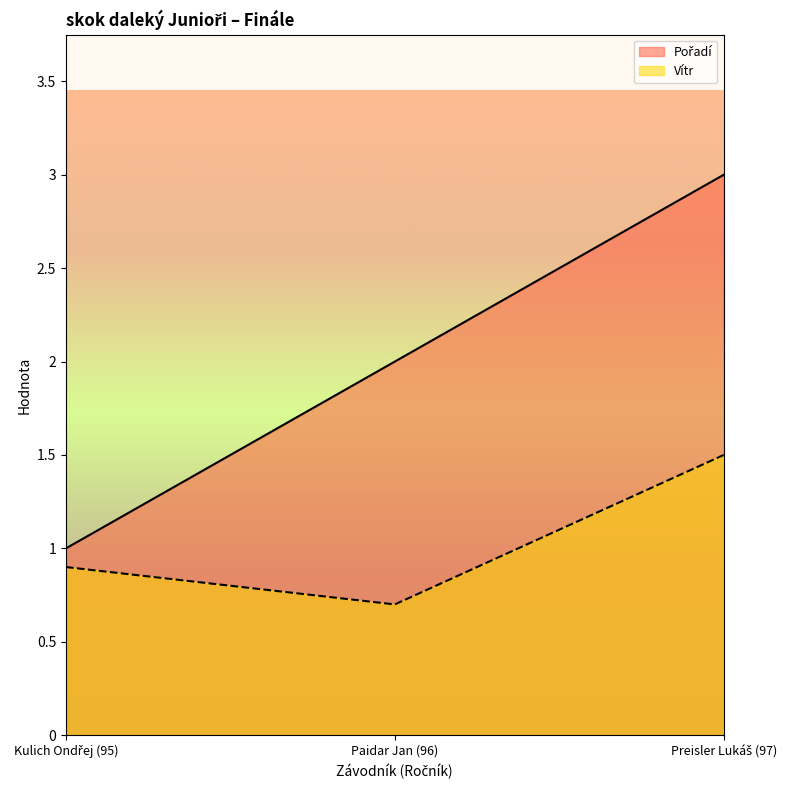

Does the chart have visible grid lines?

No